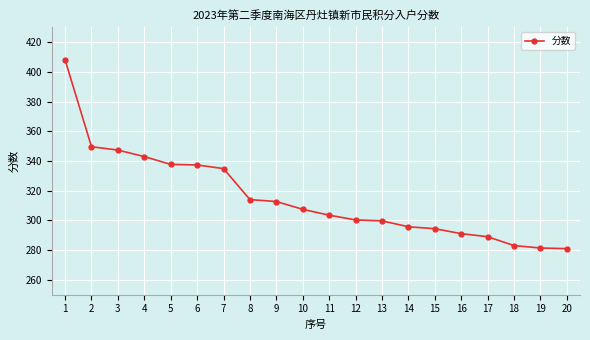

How many data points are above 307?

10